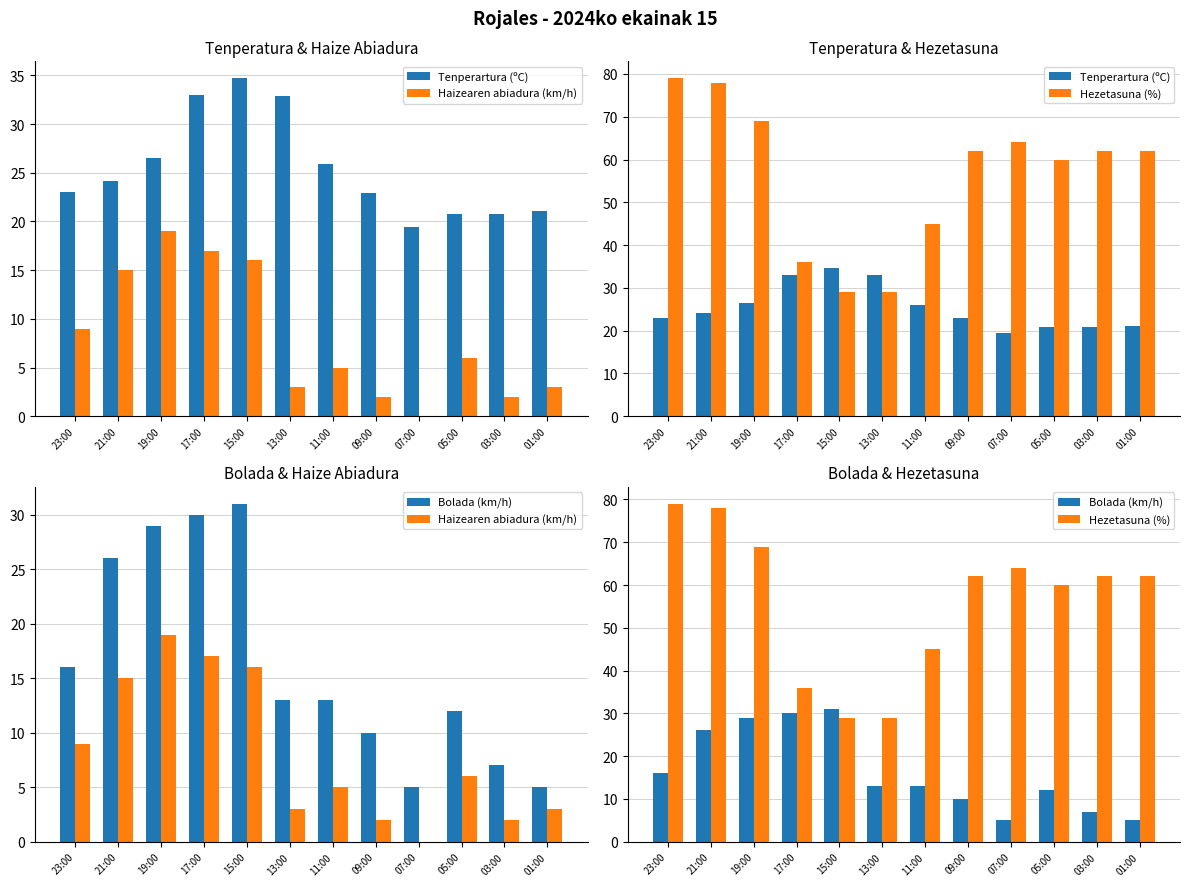

Between 13:00 and 11:00, which series saw the biggest shift?

Hezetasuna (%)